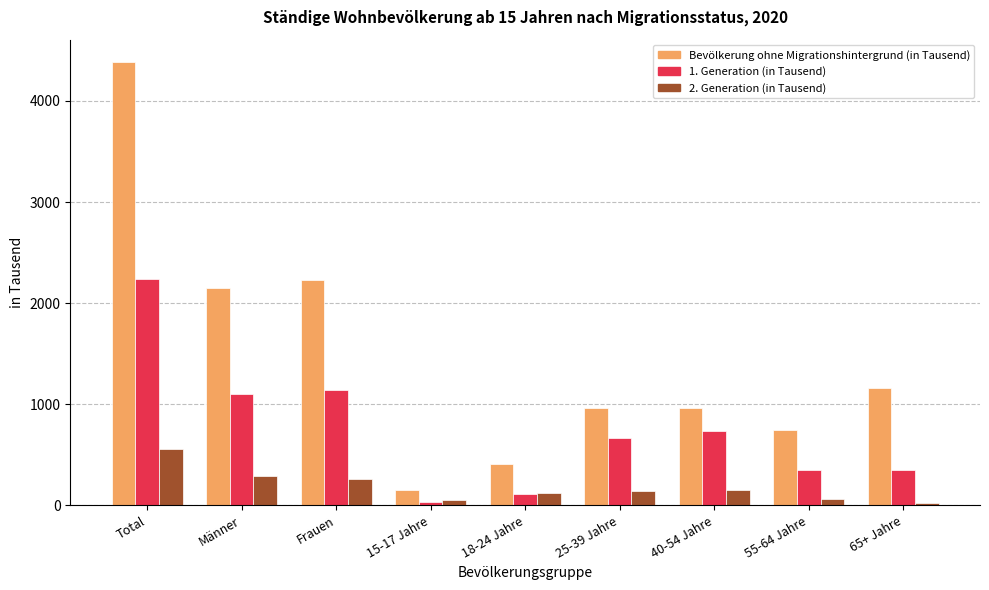

Are the bars grouped side by side (vs. stacked)?

Yes